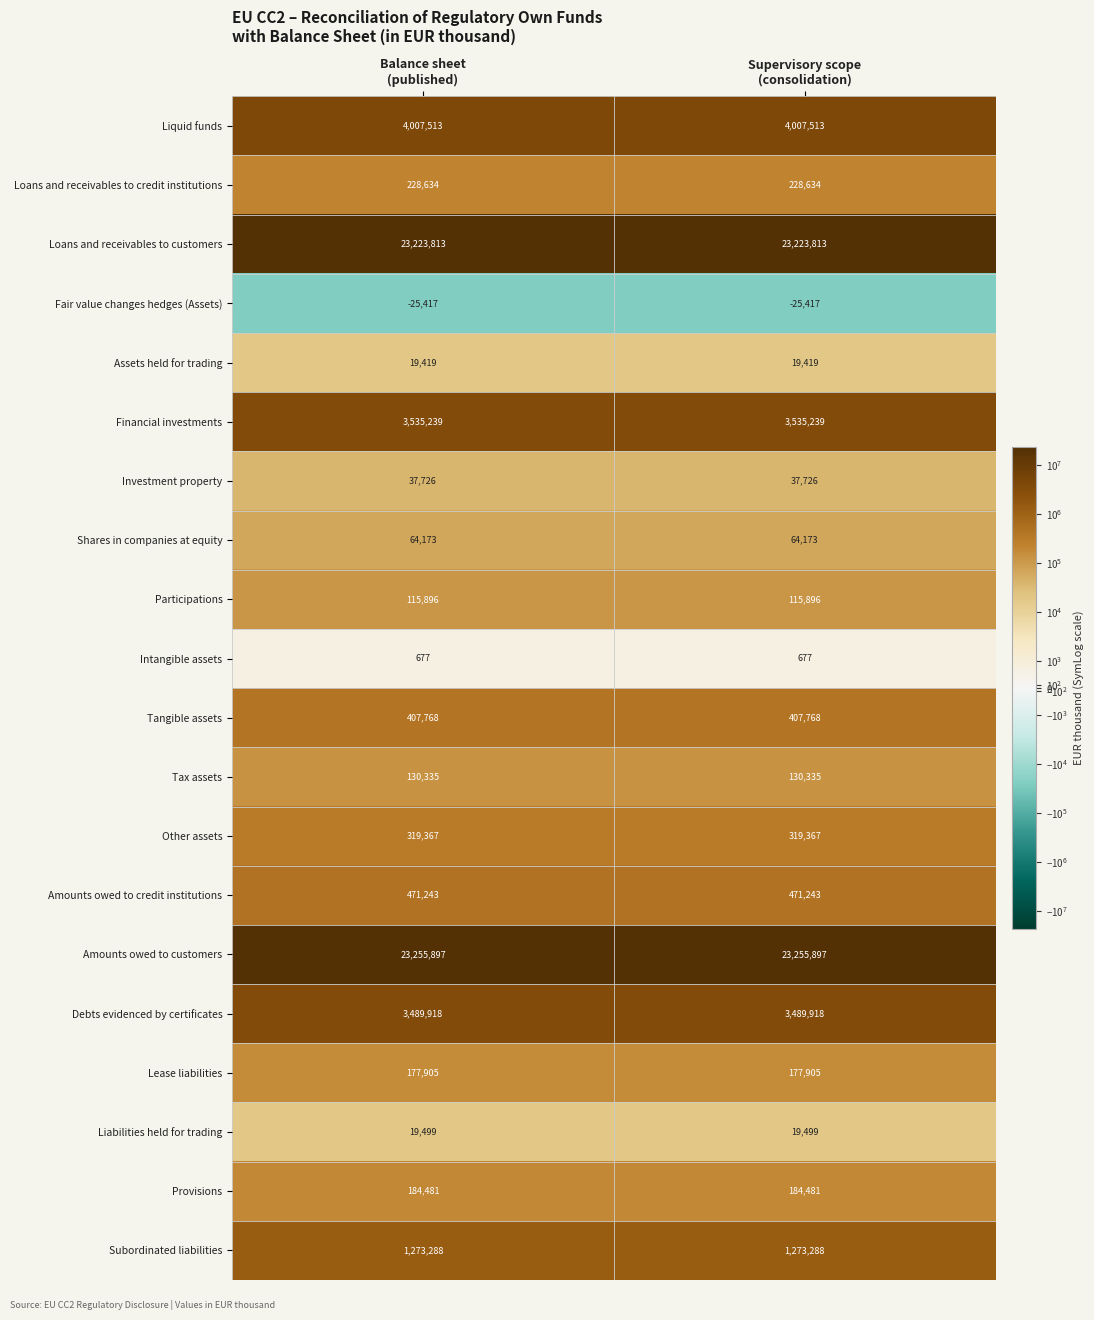

What is the difference between the highest and lowest values at Supervisory scope
(consolidation)?

23281314